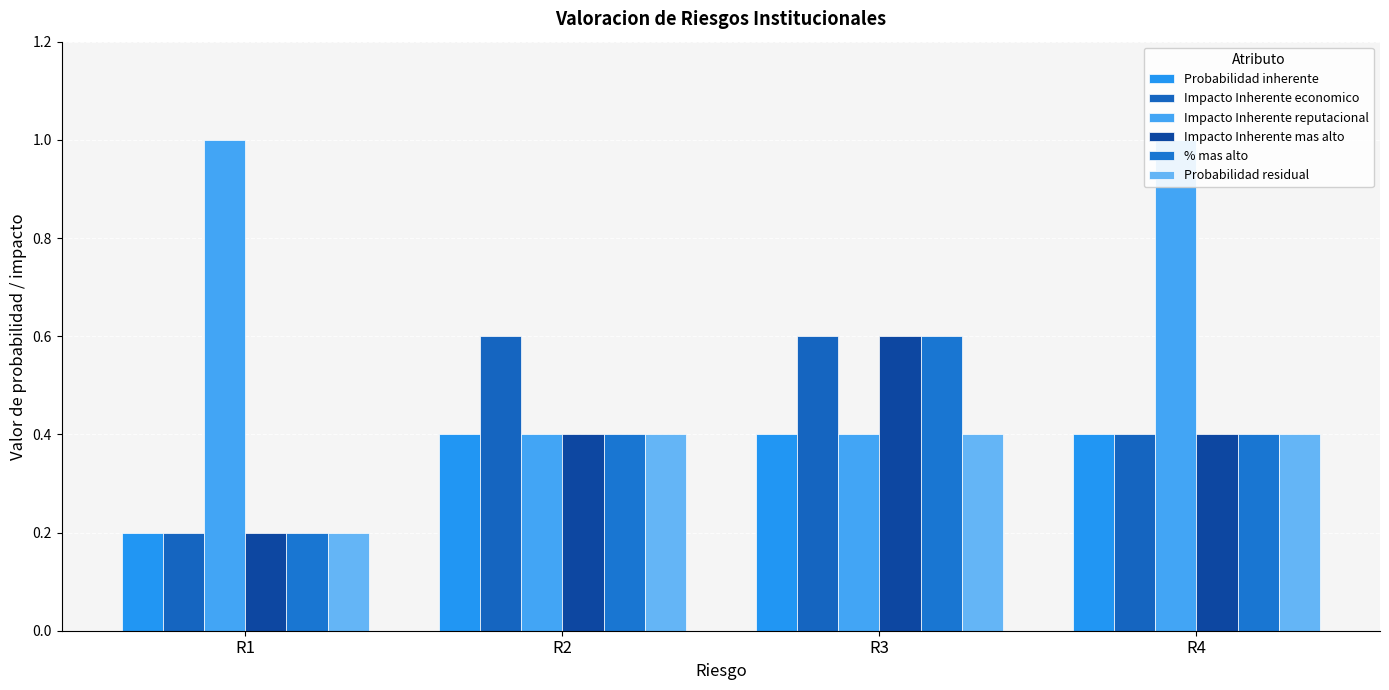

At which category is the sum across all series the highest?

R3